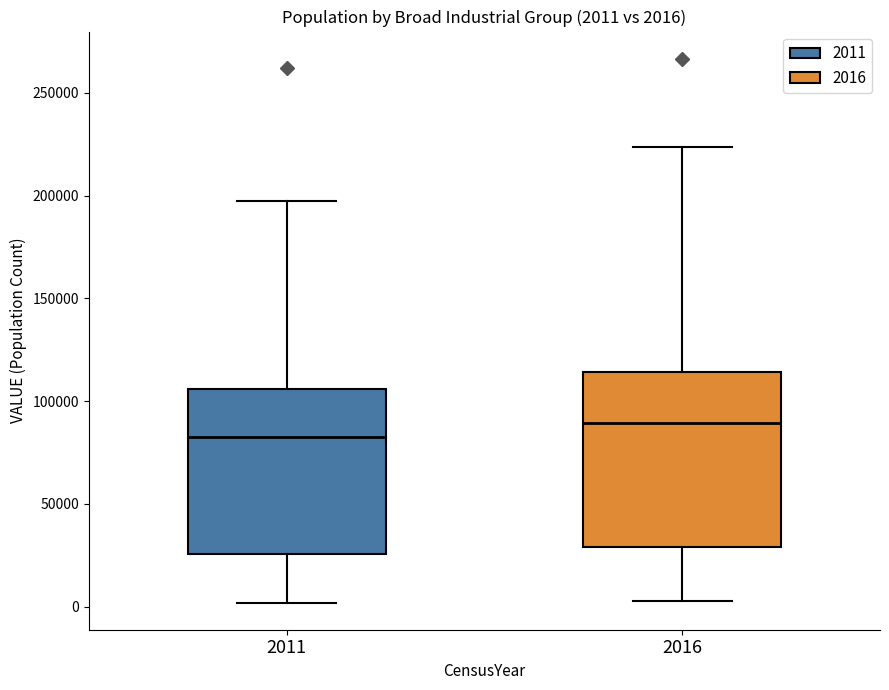

Which box has the highest median line?

2016